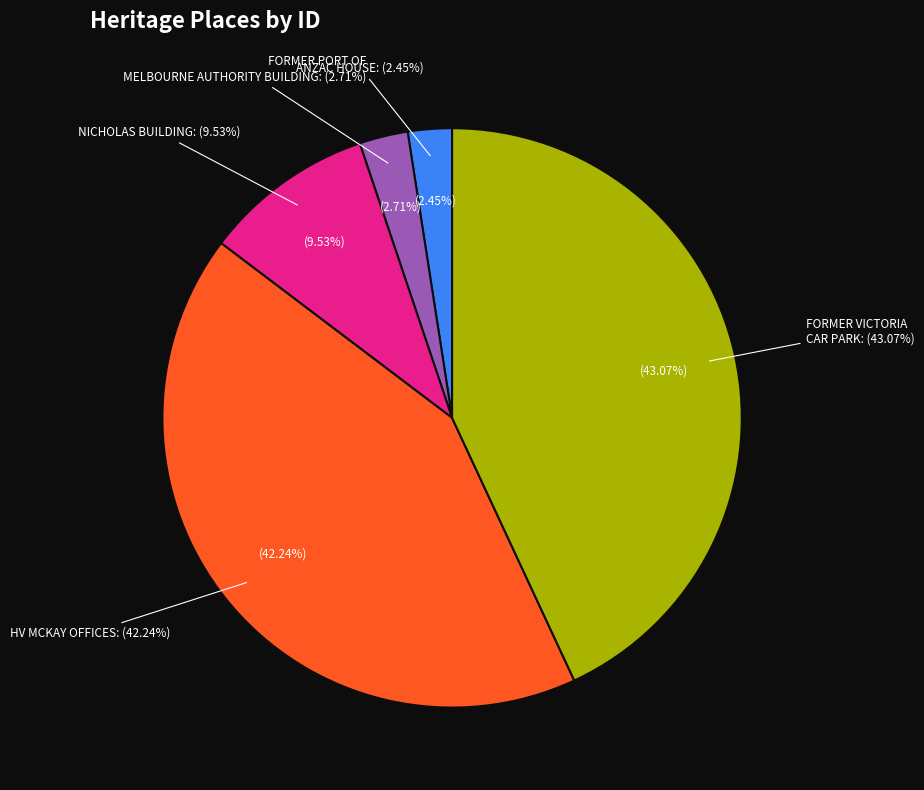

Does any single category account for the majority?

No